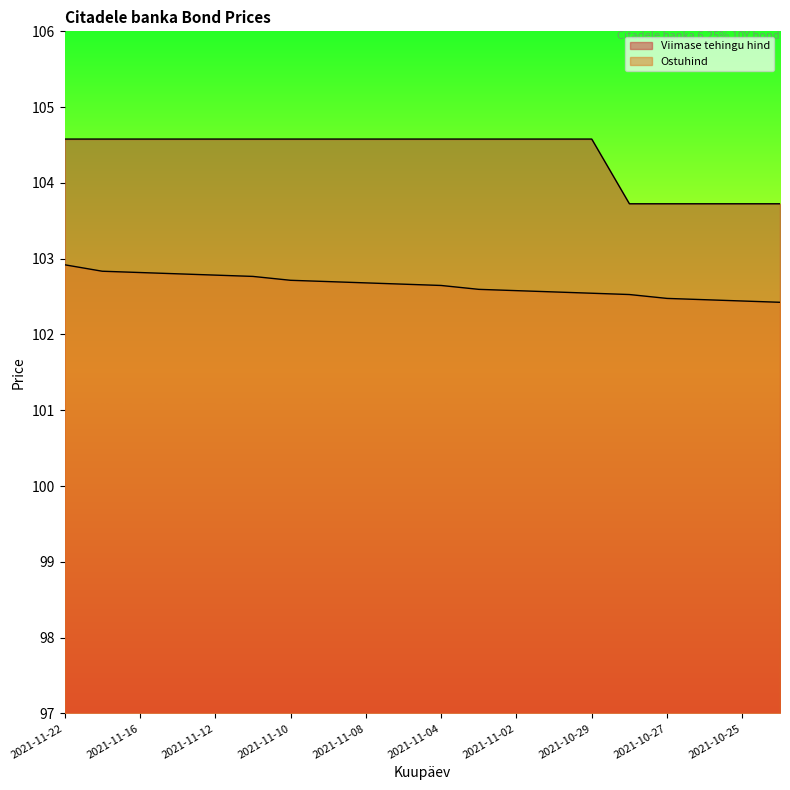

At which category is the sum across all series the highest?

2021-11-22